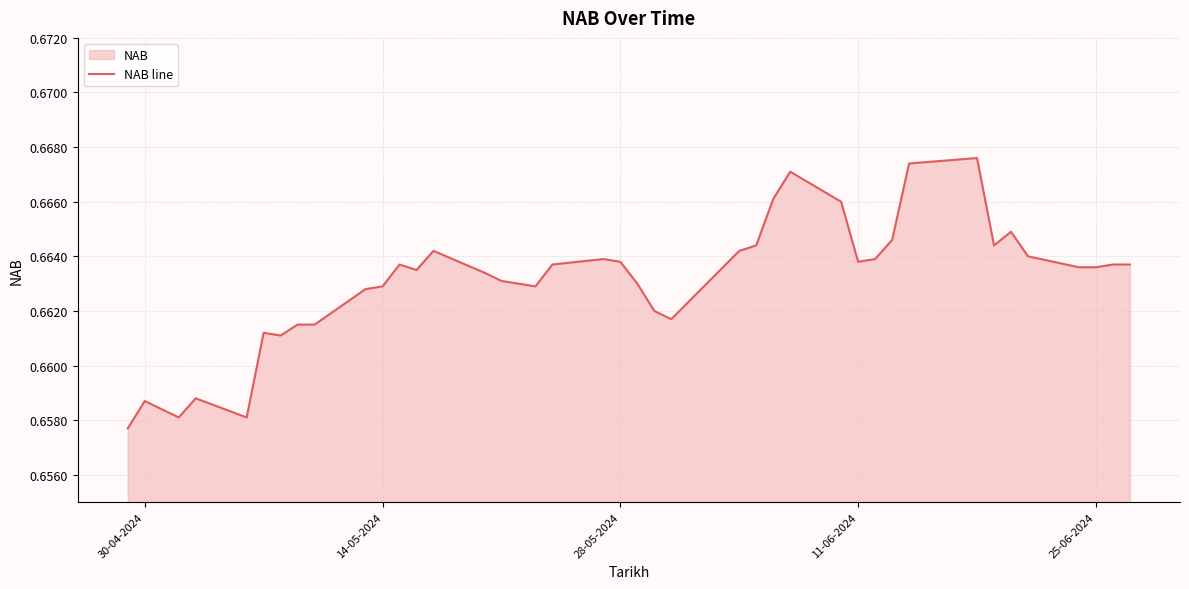

How many lines are shown in the chart?

1